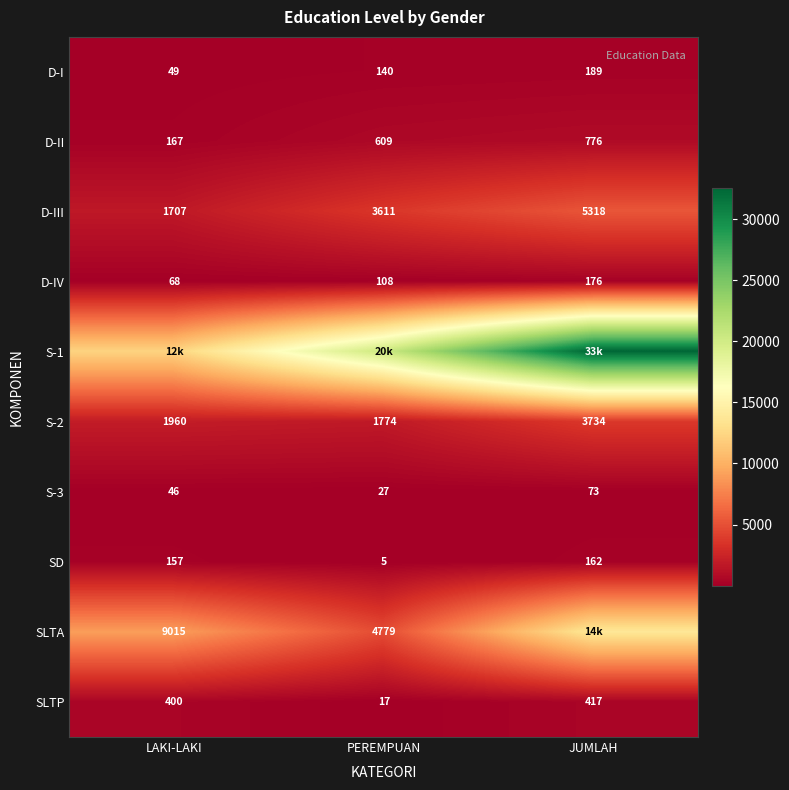

What is the difference between the maximum and minimum values in the D-III series?

3611